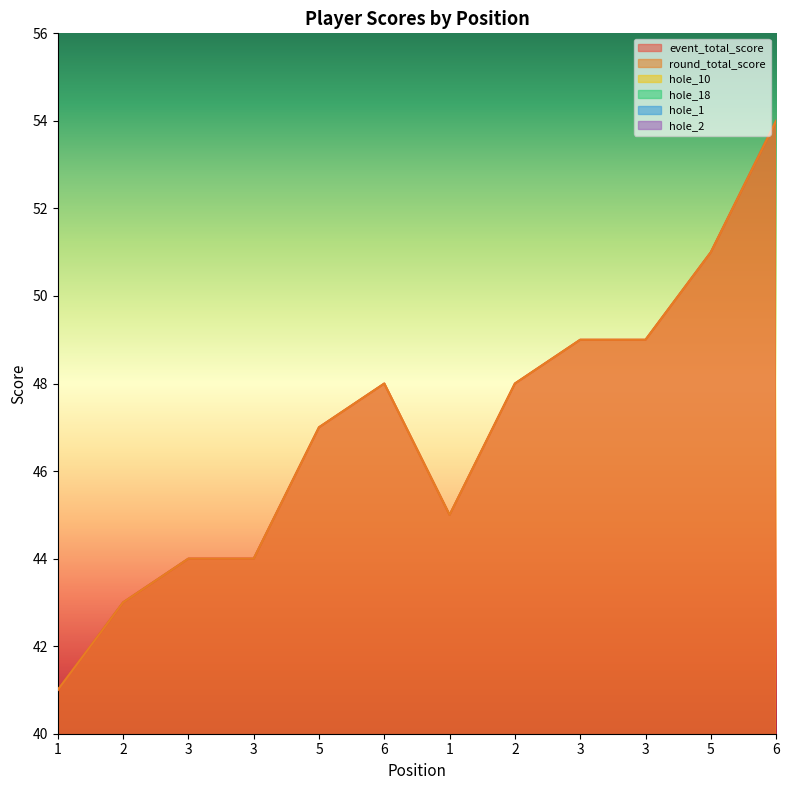

Between which two adjacent categories do hole_2 and hole_1 first intersect?

3 and 3